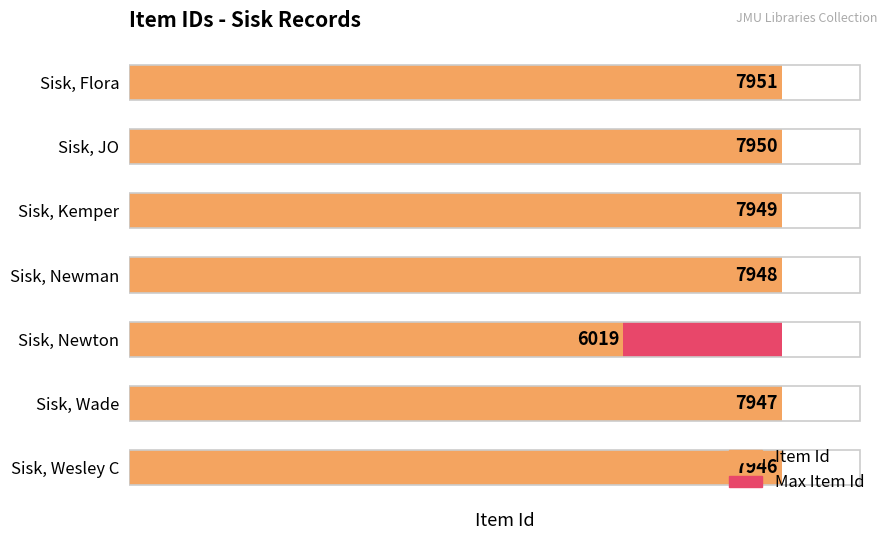

What is the sum of all Maximum value (scaled) values?

3.9